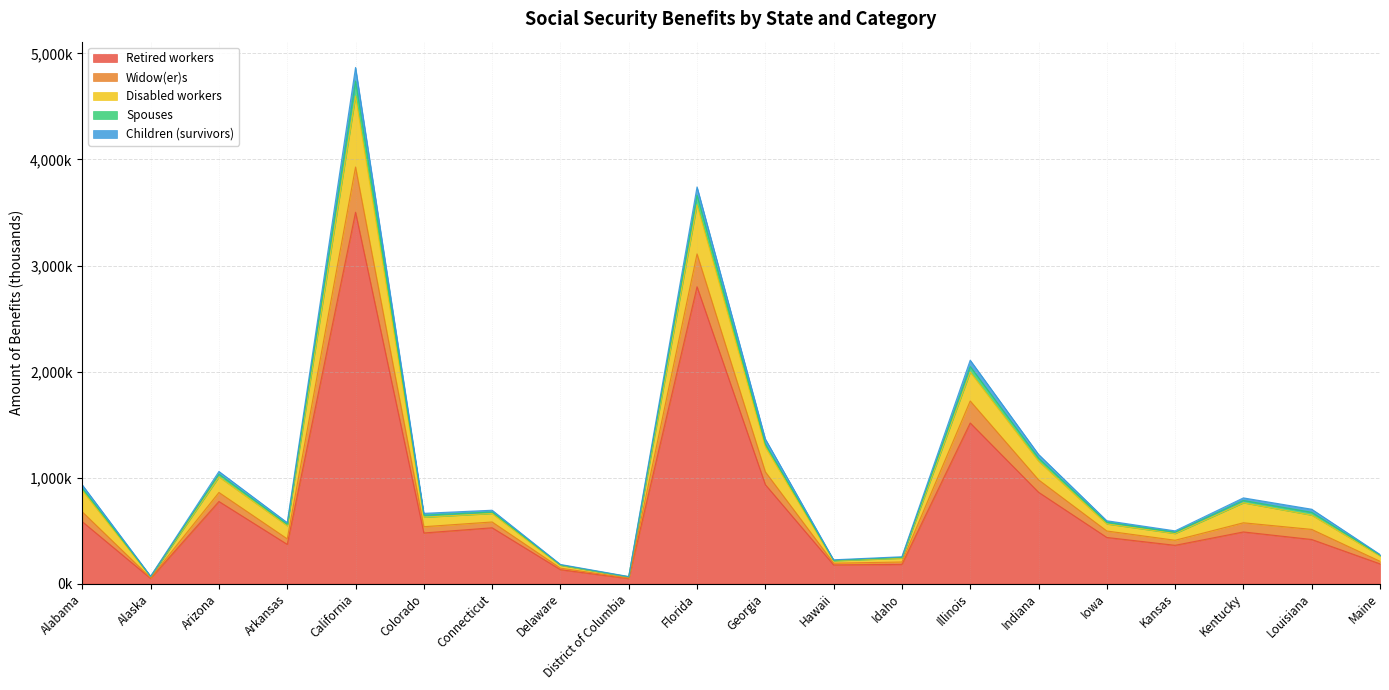

True or false: Widow(er)s and Disabled workers cross at least once.

False